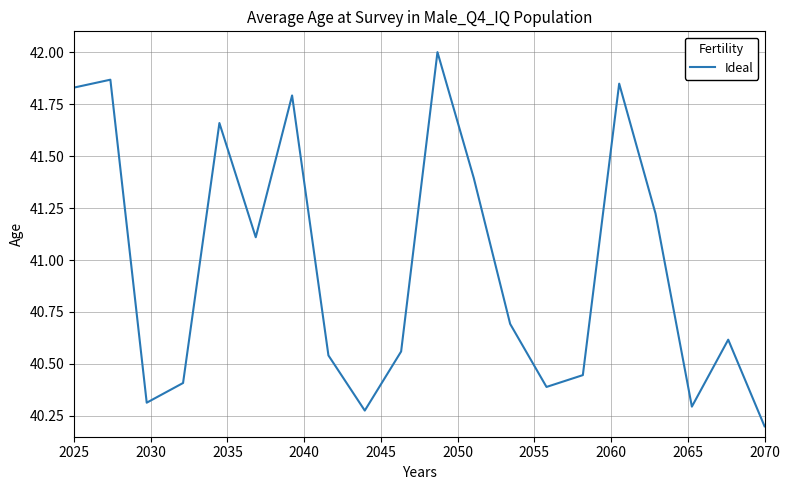

What is the smallest value displayed?

40.2